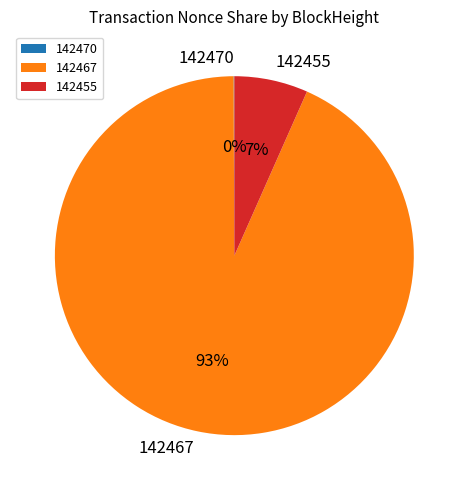

To the nearest percent, what is the average slice percentage?

33%